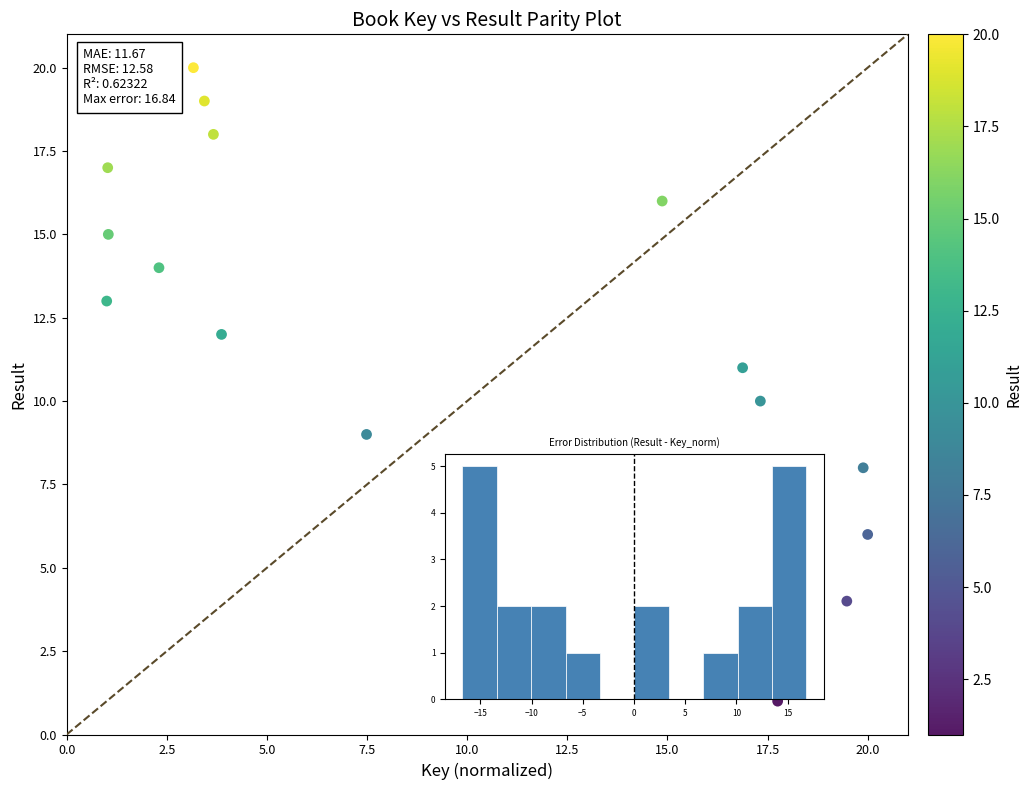

What is the range of Y values (max minus min)?

19